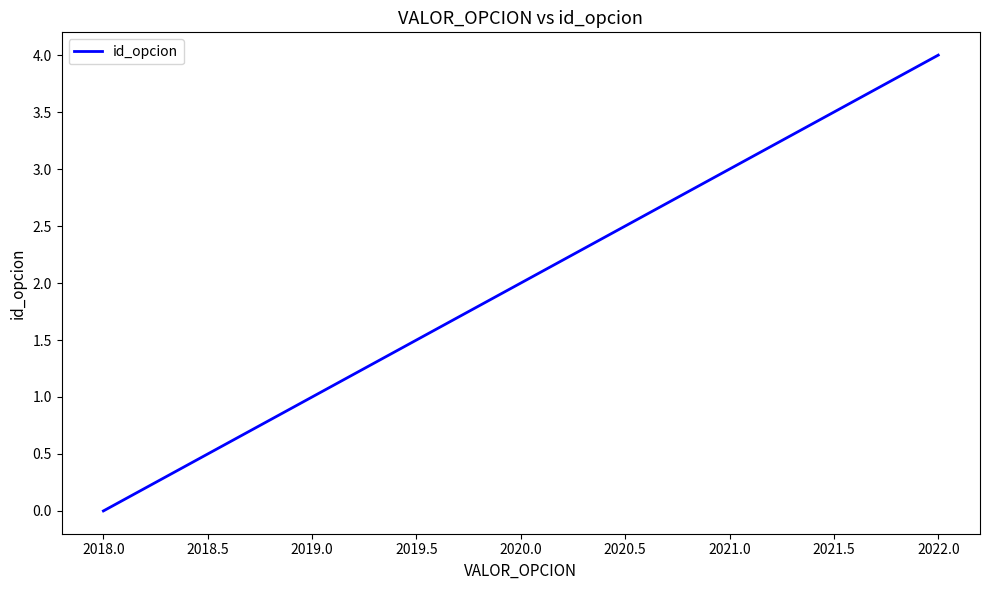

Which has a higher value, 2021.0 or 2020.0?

2021.0